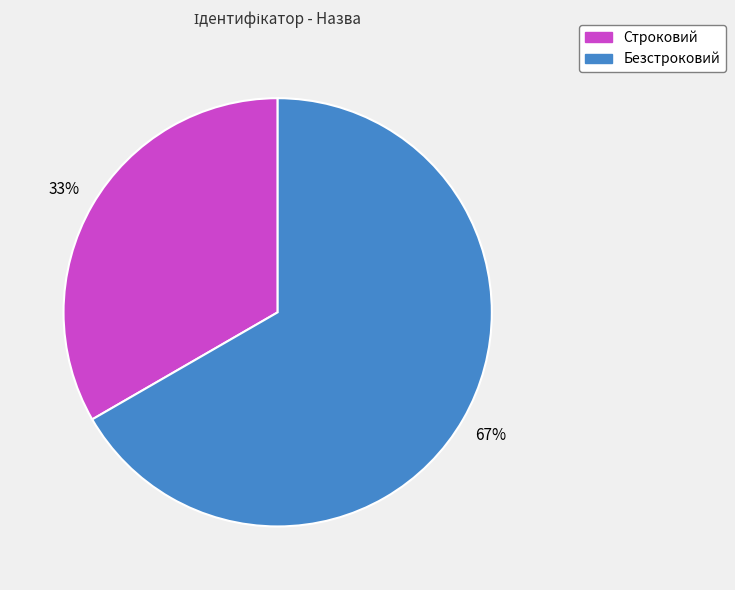

Approximately how many times larger is the value at Строковий compared to Безстроковий?

0.5